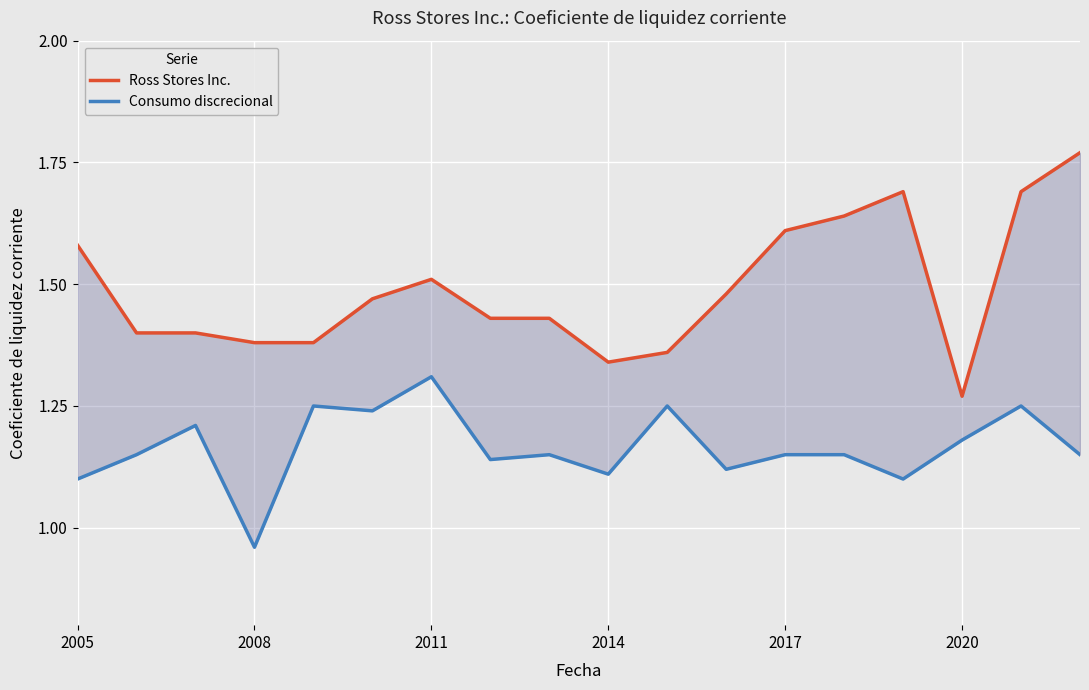

Is the value of Ross Stores Inc. at 2020 greater than the value of Consumo discrecional at 16?

Yes